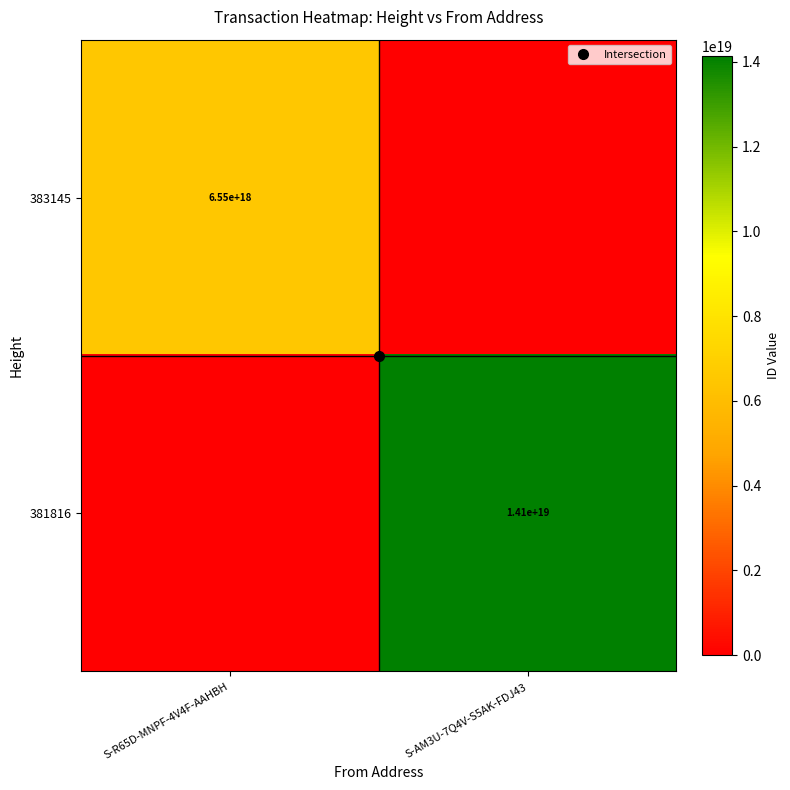

Count the 381816 values in the range 0 to 14139717156007825408.

2